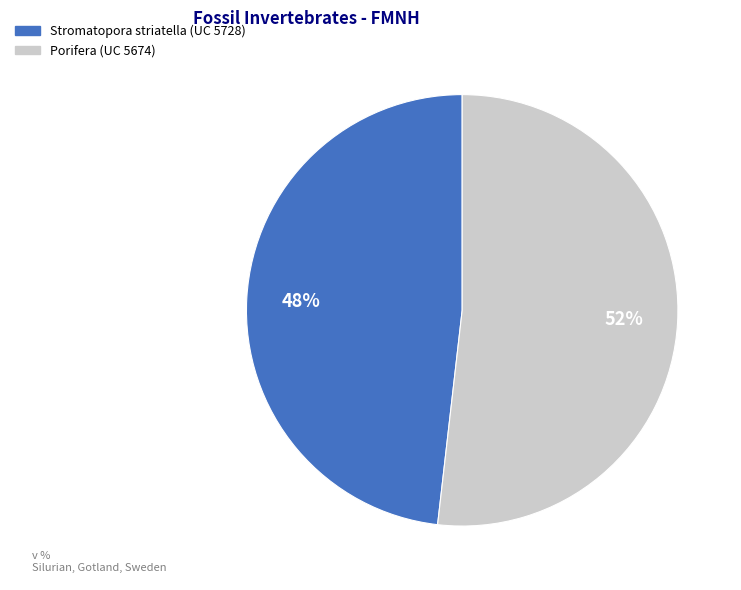

To the nearest percent, what portion does Stromatopora striatella (UC 5728) represent?

48%